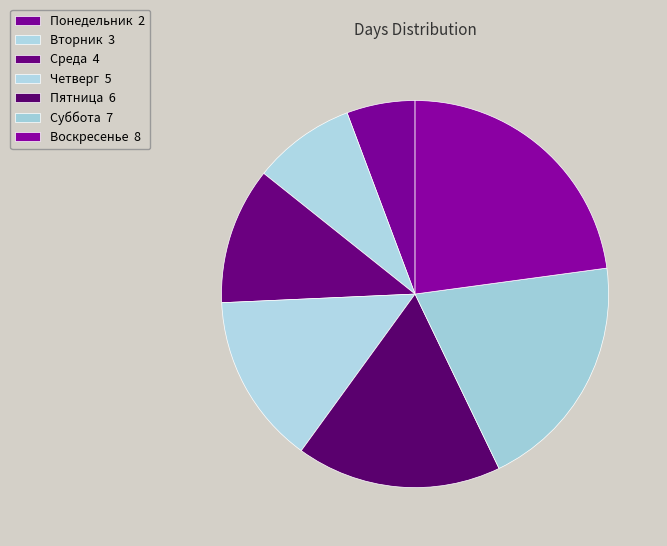

To the nearest percent, what is the difference between the Пятница and Понедельник slice percentages?

11%